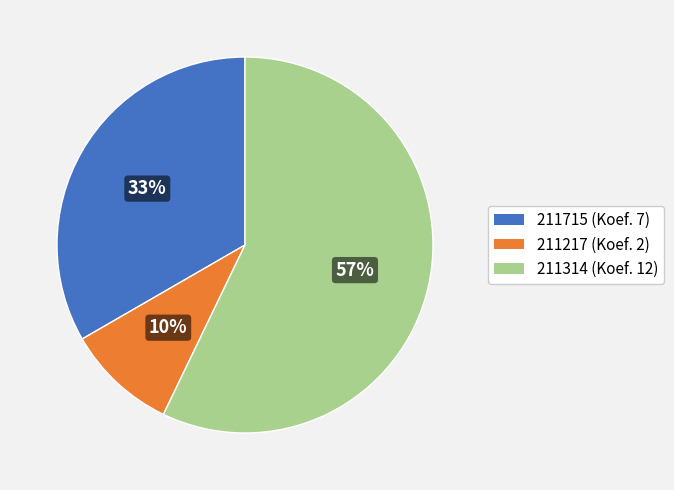

Between 211314 (Koef. 12) and 211217 (Koef. 2), which is larger?

211314 (Koef. 12)